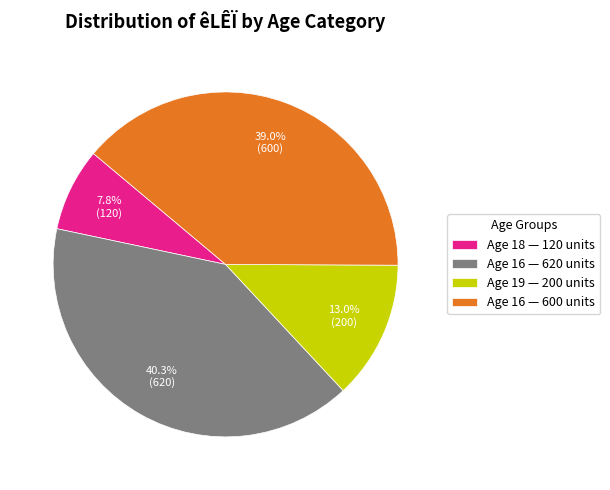

Approximately how many times larger is the value at Age 16 — 600 units compared to Age 18 — 120 units?

5.0